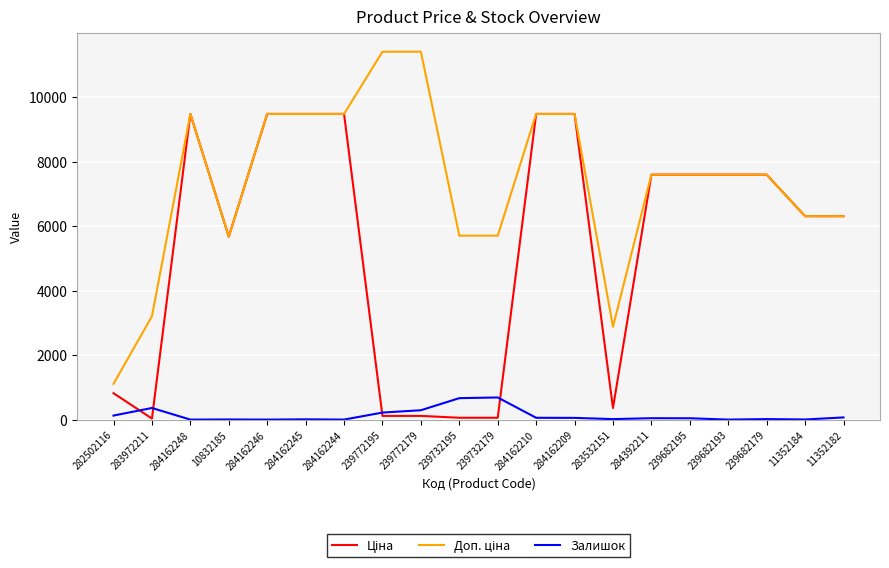

What is the greatest value displayed?

11410.0